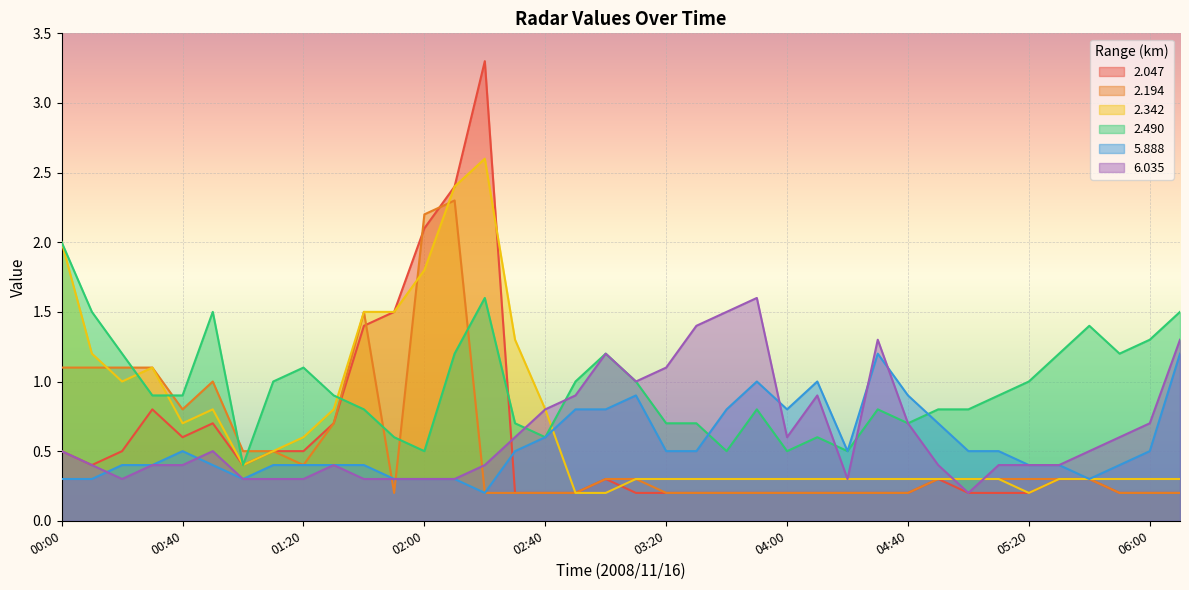

Count the number of categories in the chart.

38